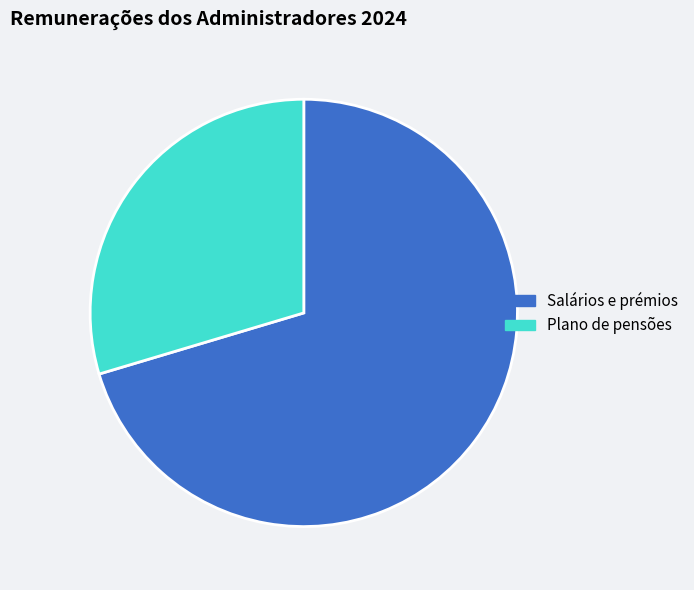

Does any single category account for the majority?

Yes